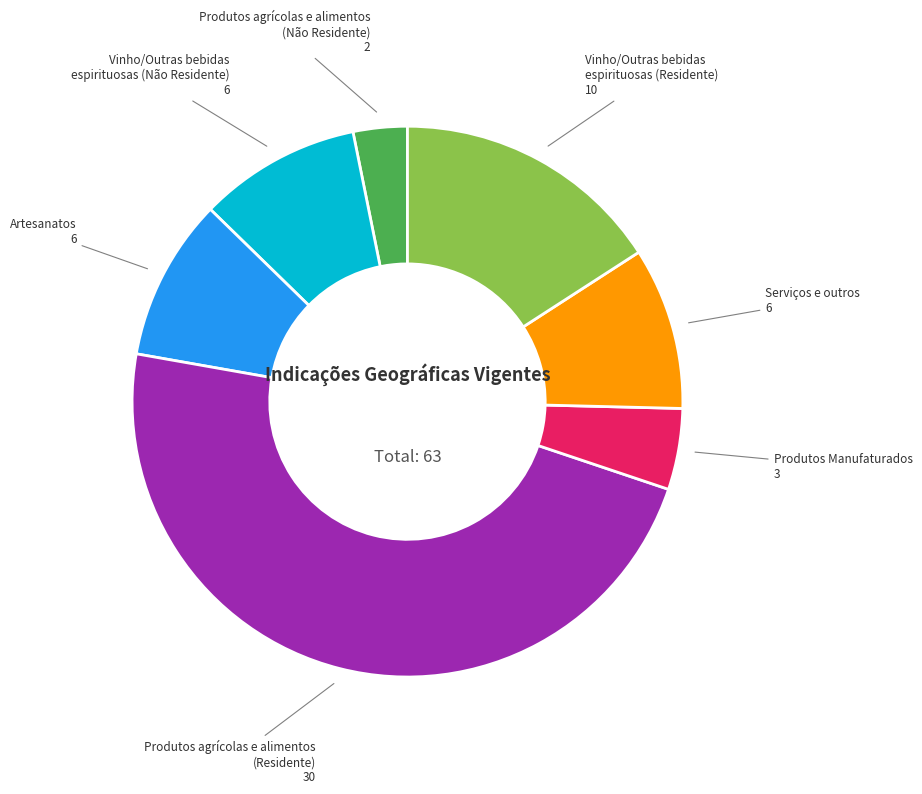

How many slices are in this pie chart?

7